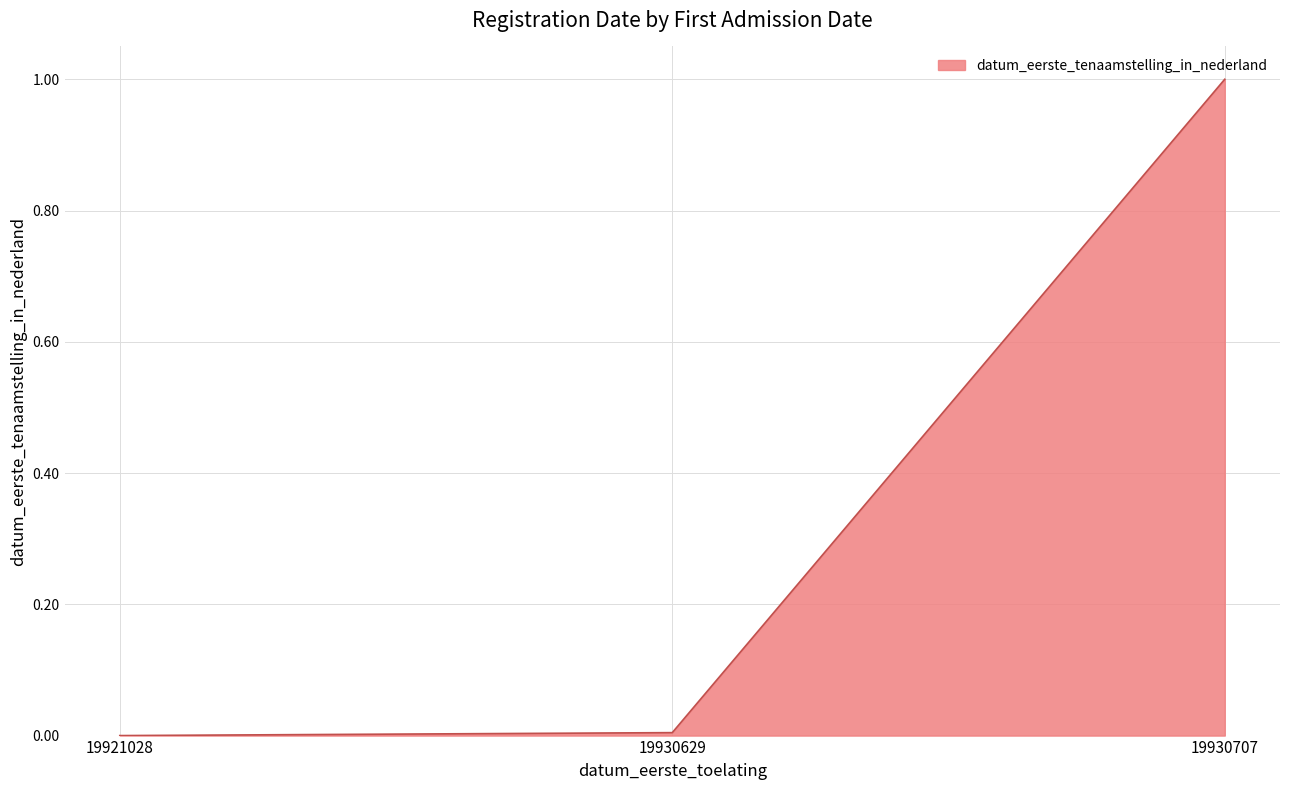

What is the sum of the values at 19930707 and 19930629?

1.0